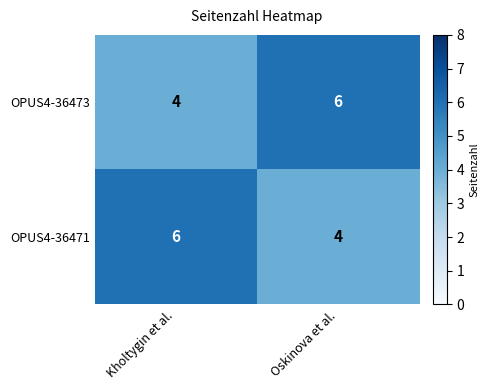

How many categories are shown in the chart?

2